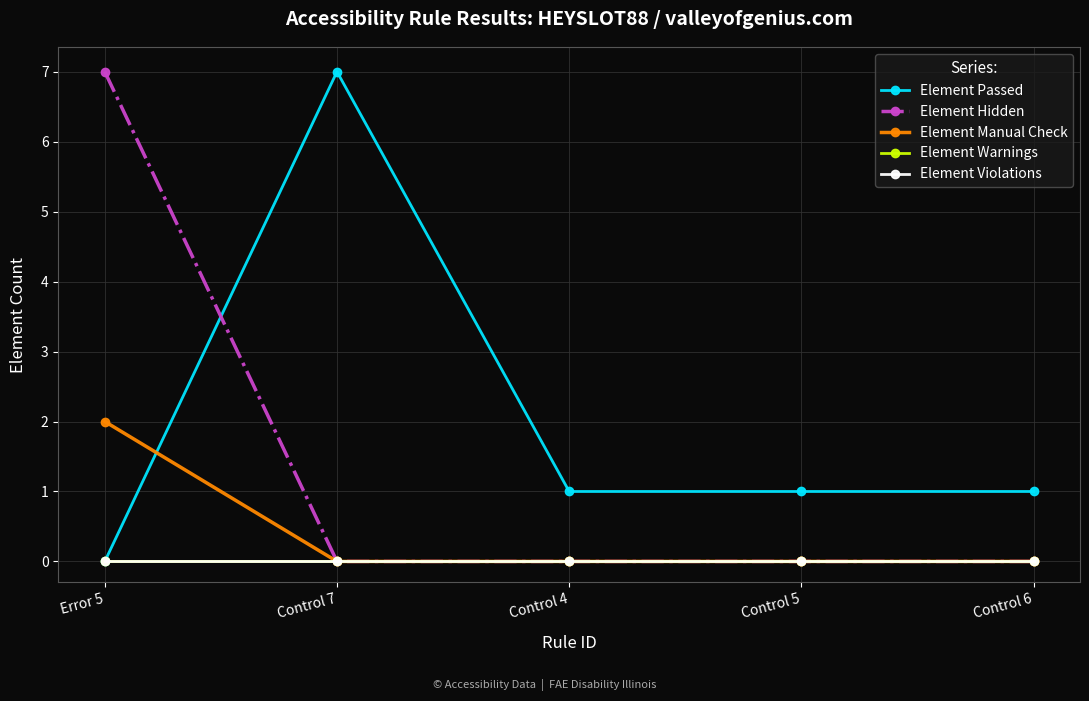

Is it true that Element Violations equals 0 at Error 5?

True